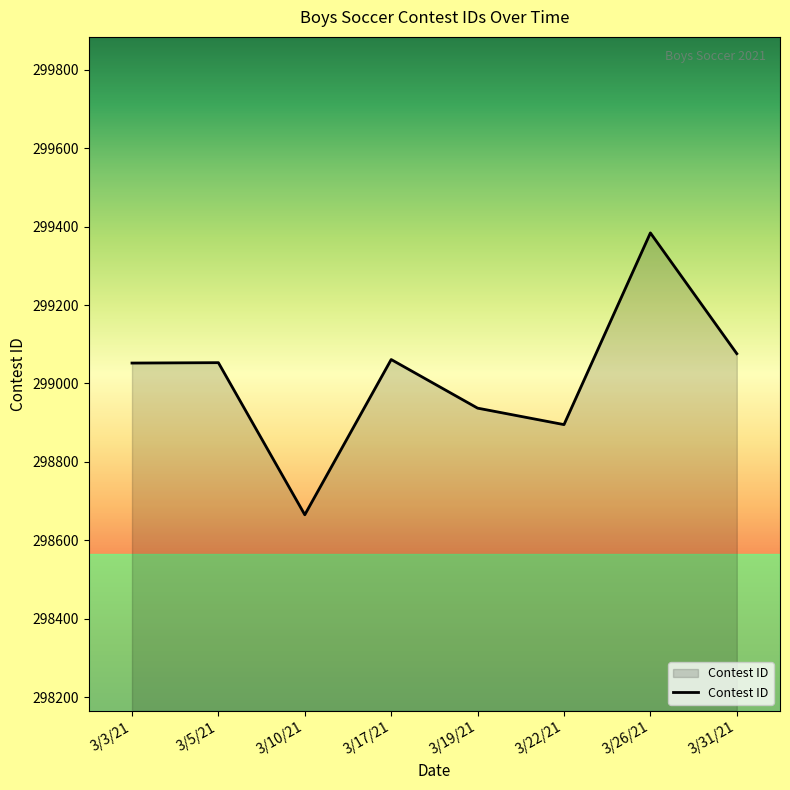

The value at 3/3/21 is 192426. True or false?

False